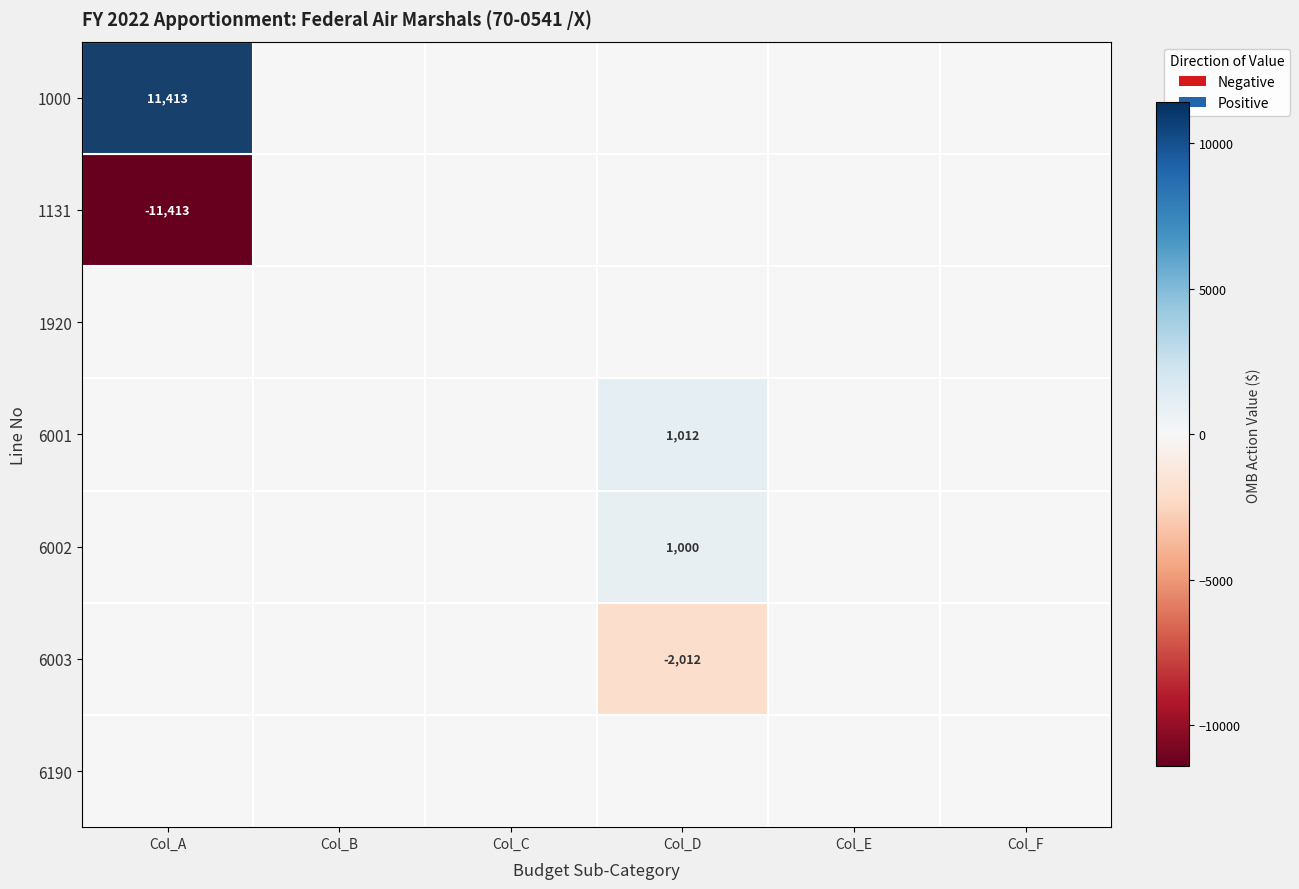

At which label does 1000 reach its peak?

Col_A